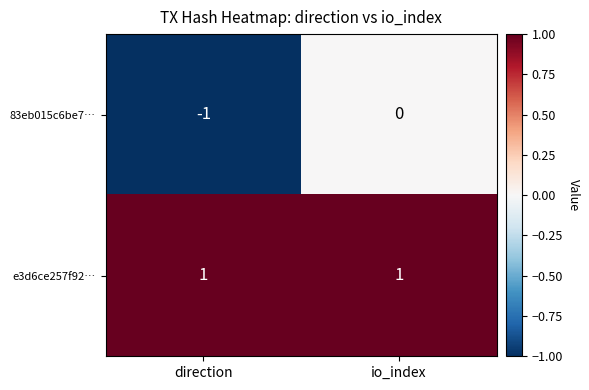

The value of 83eb015c6be7… at io_index is 0. True or false?

True